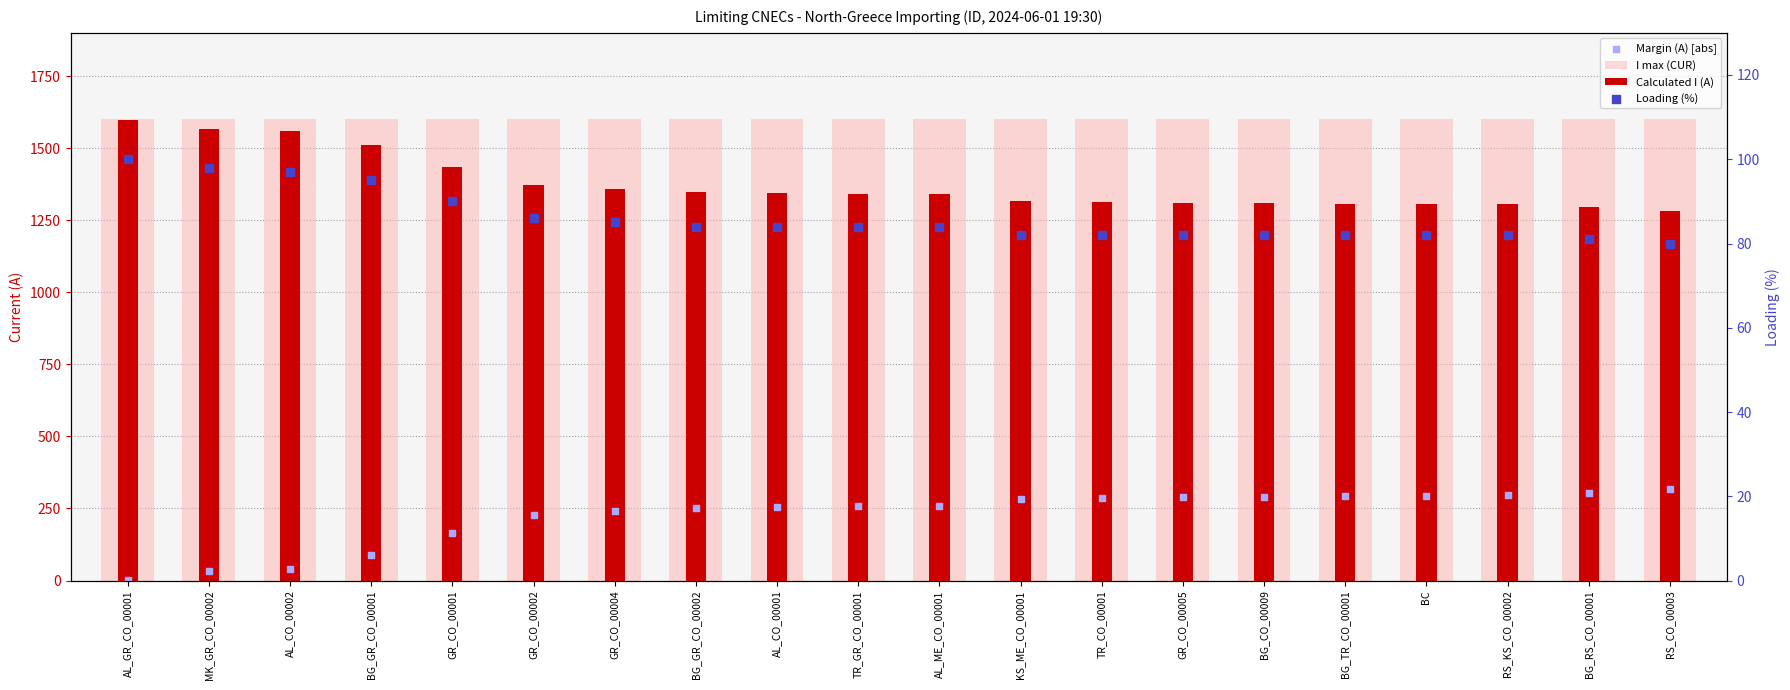

Which series has the largest total across all categories?

I max (CUR)